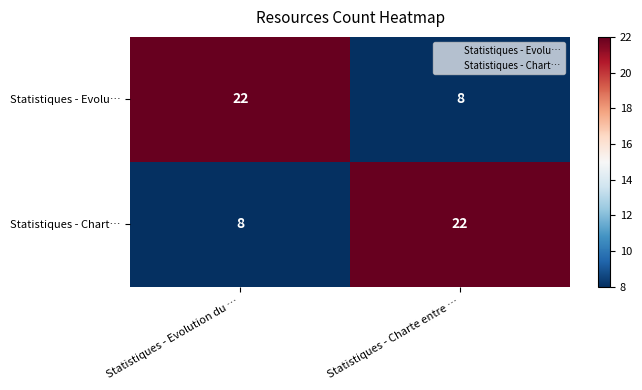

Reading right to left, extract all data points from this chart.

Statistiques - Evolu…: 8	22
Statistiques - Chart…: 22	8